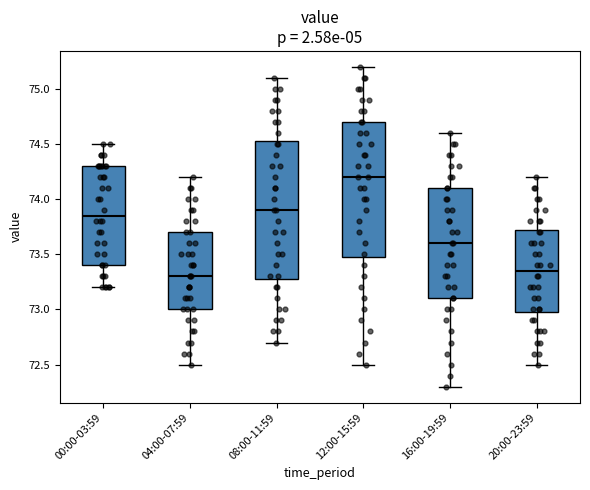

Where does the median line of the box for 04:00-07:59 sit on the y-axis? The values are not printed on the chart, so give them approximately, as read against the axis.

73.30